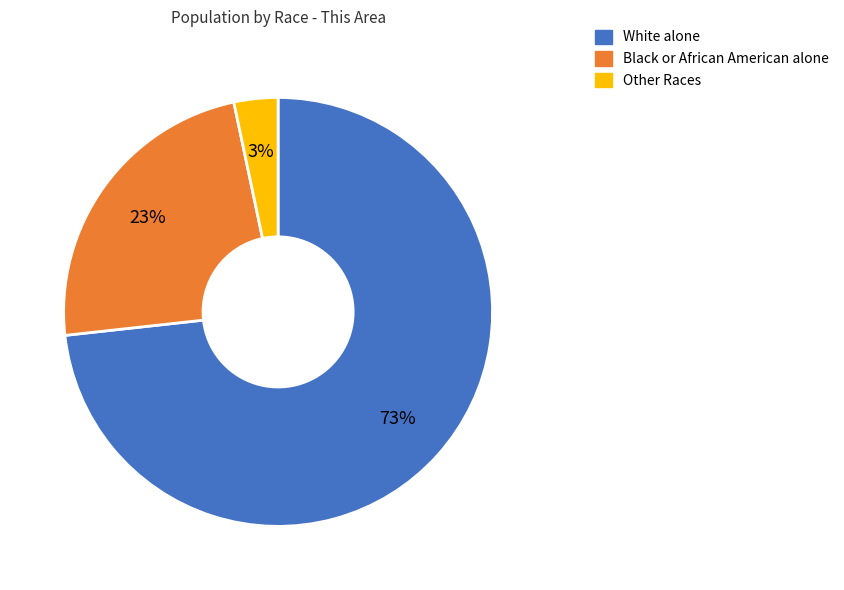

Is the sum of Black or African American alone and Other Races greater than half?

No